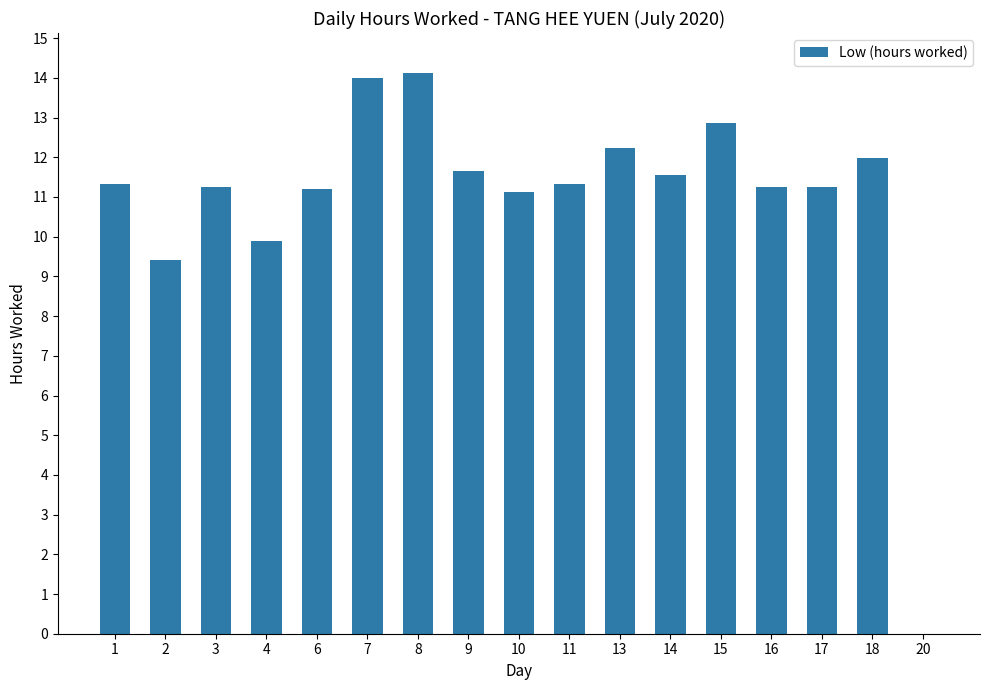

Does the chart contain stacked bars?

No